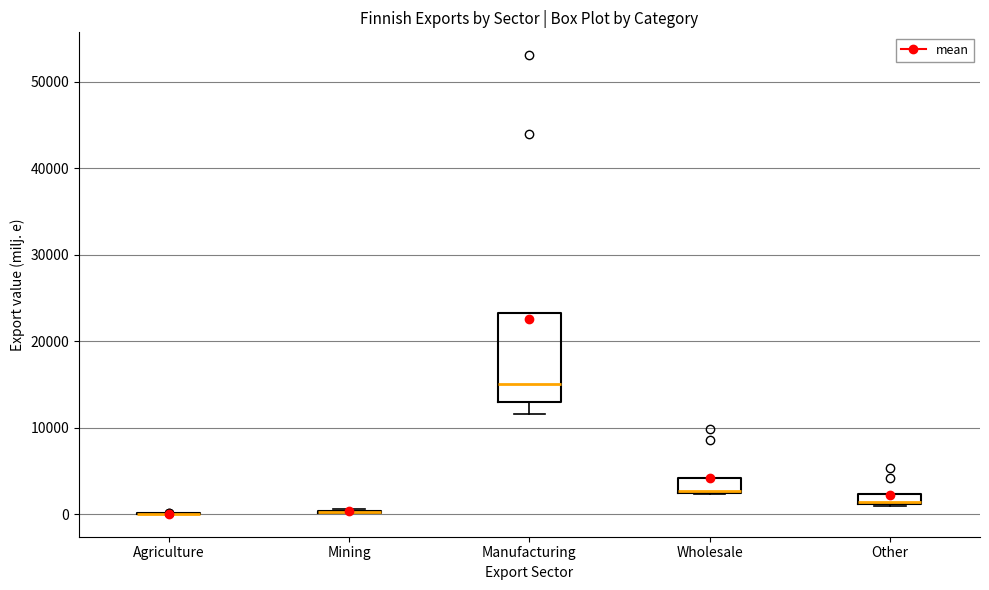

Comparing the boxes themselves (not the whiskers), which one is the tallest?

Manufacturing